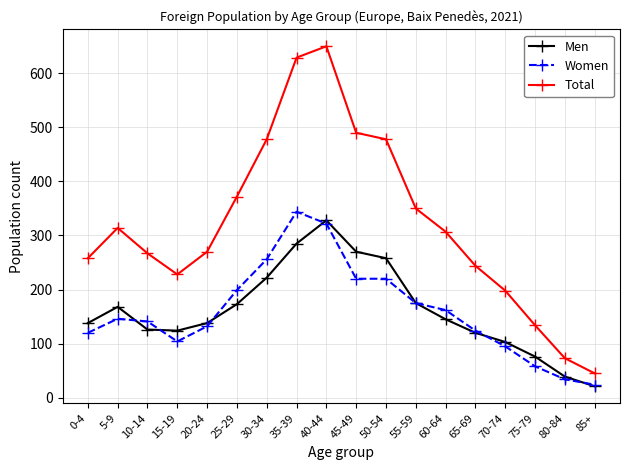

True or false: Men and Total cross at least once.

False